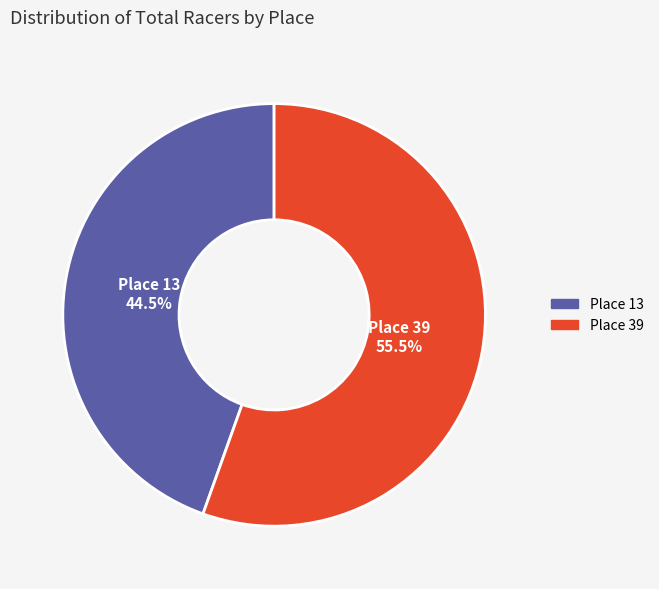

Which has a higher value, Place 13 or Place 39?

Place 39